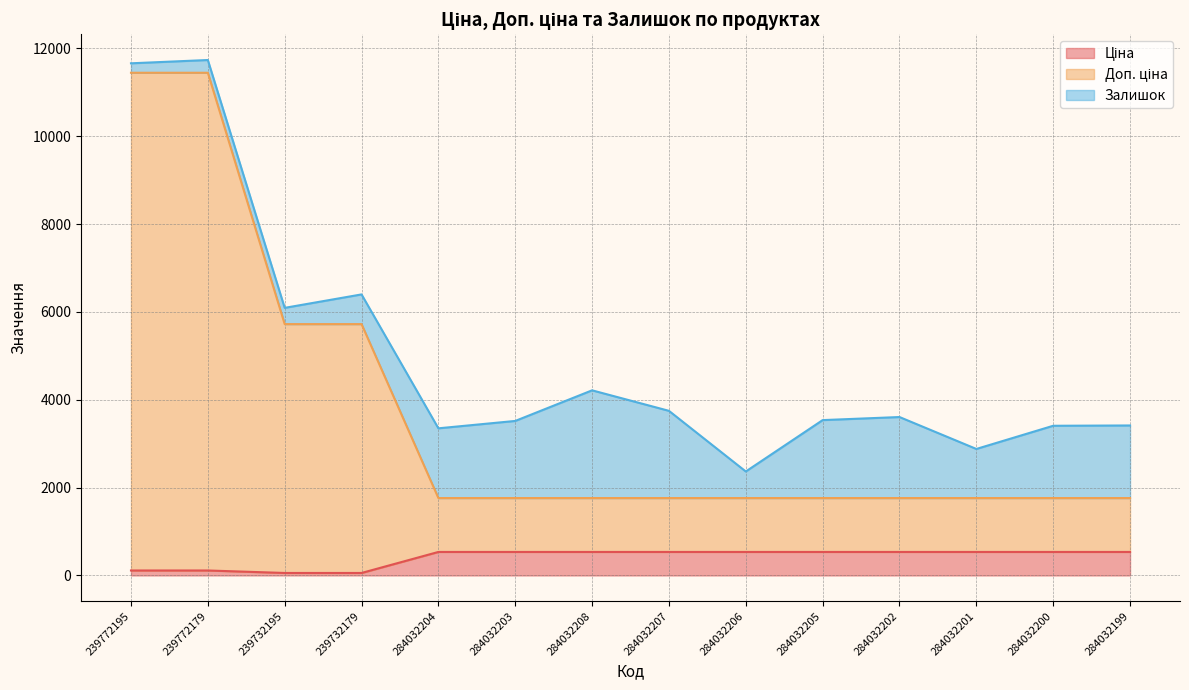

What is the highest value of the Доп. ціна series?

11447.3